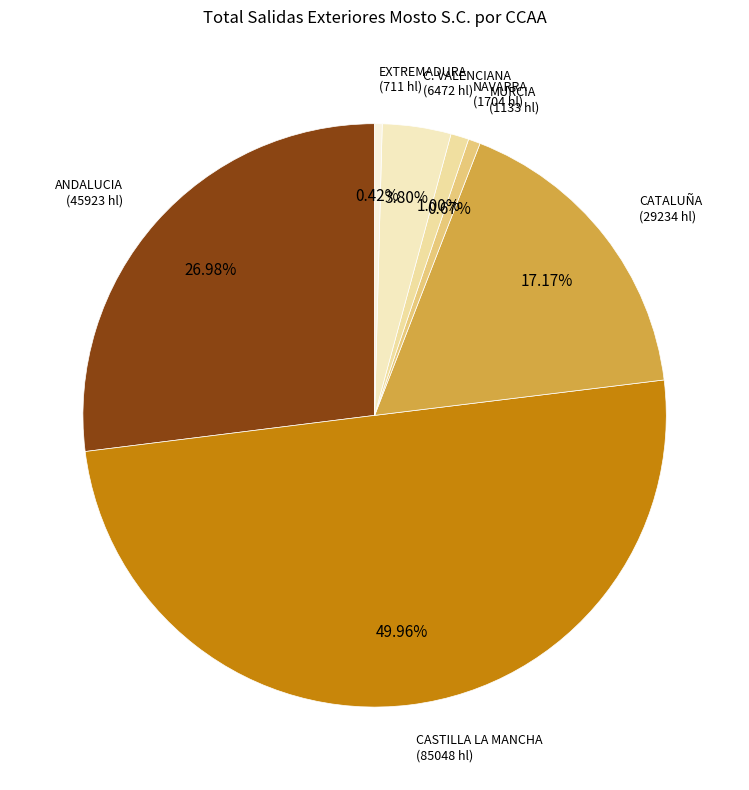

Is the sum of ANDALUCIA and EXTREMADURA greater than half?

No